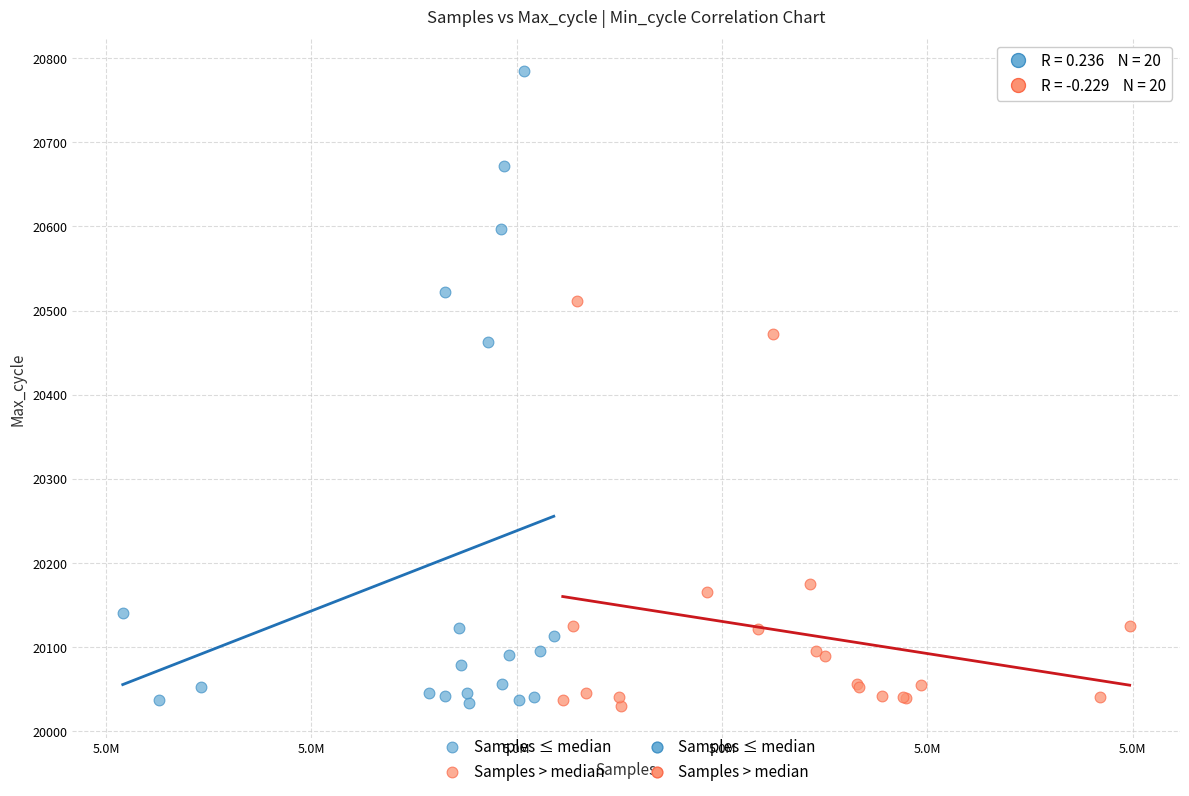

Which series reaches the maximum Y coordinate?

Samples ≤ median